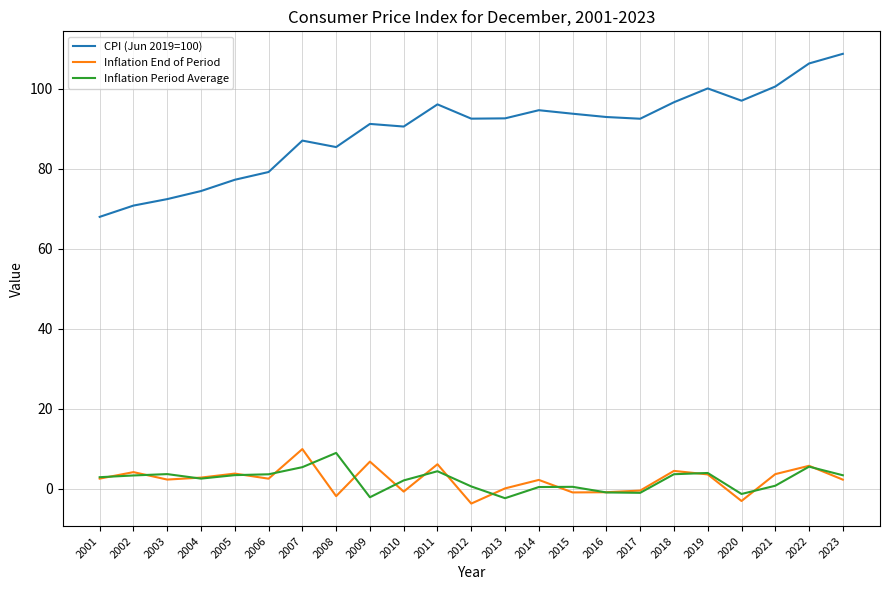

What is the average value of the Inflation End of Period series?

2.2